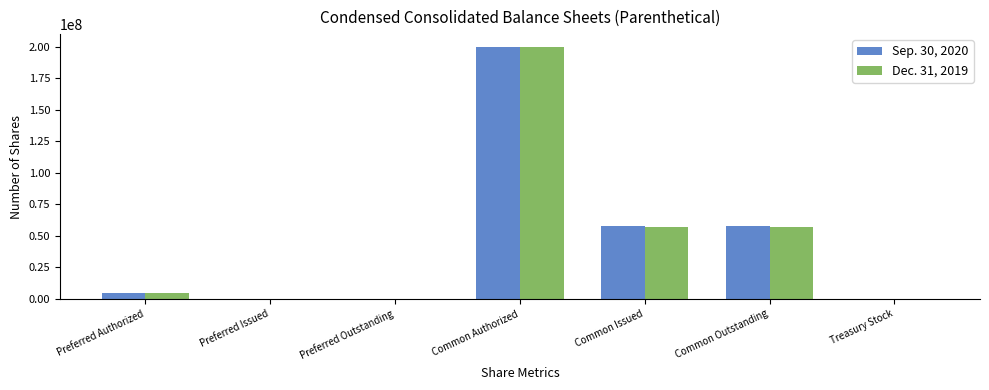

Are the bars grouped side by side (vs. stacked)?

Yes